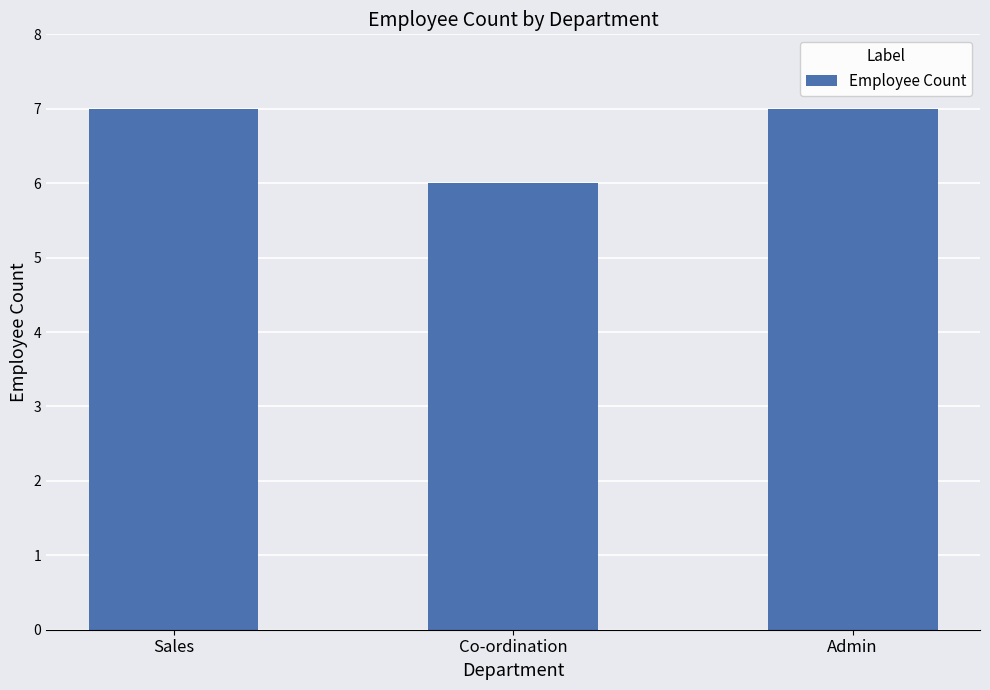

What is the difference between the values at Co-ordination and Sales?

1